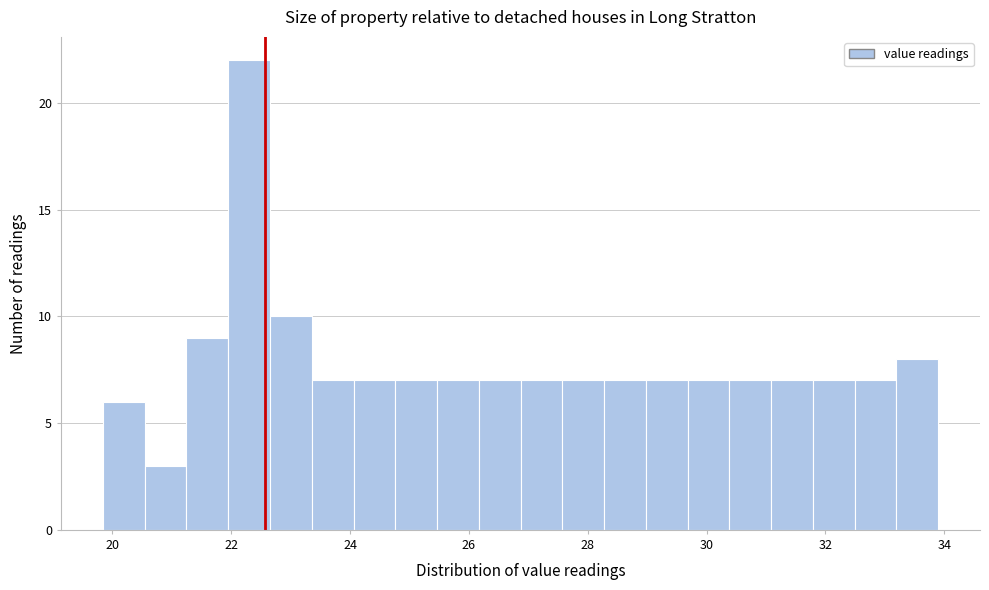

Around what value on the x-axis is the tallest bar? Give the approximate position of its centre, as read against the axis.

22.4